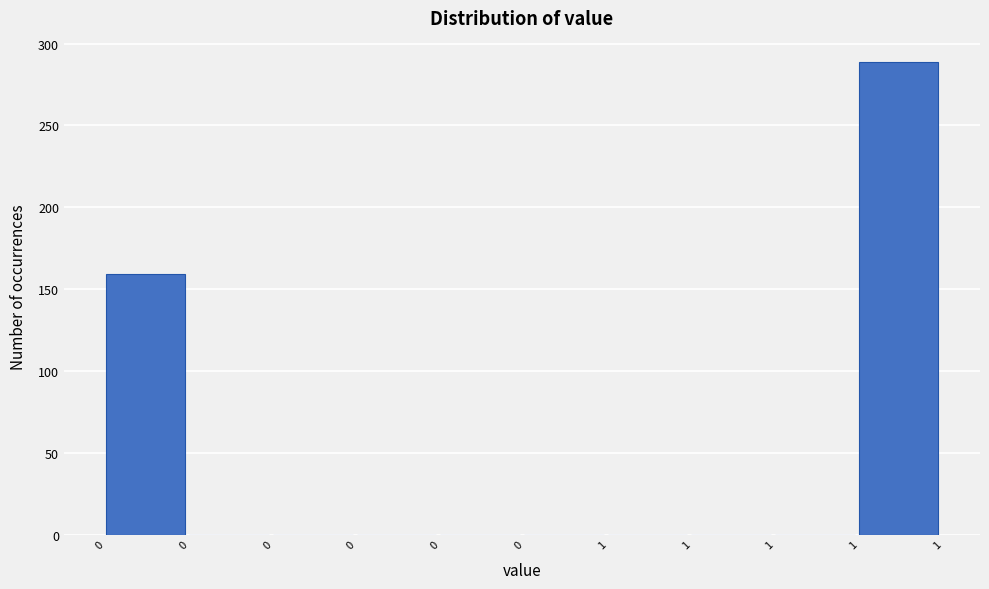

Count the number of values greater than 0.

2